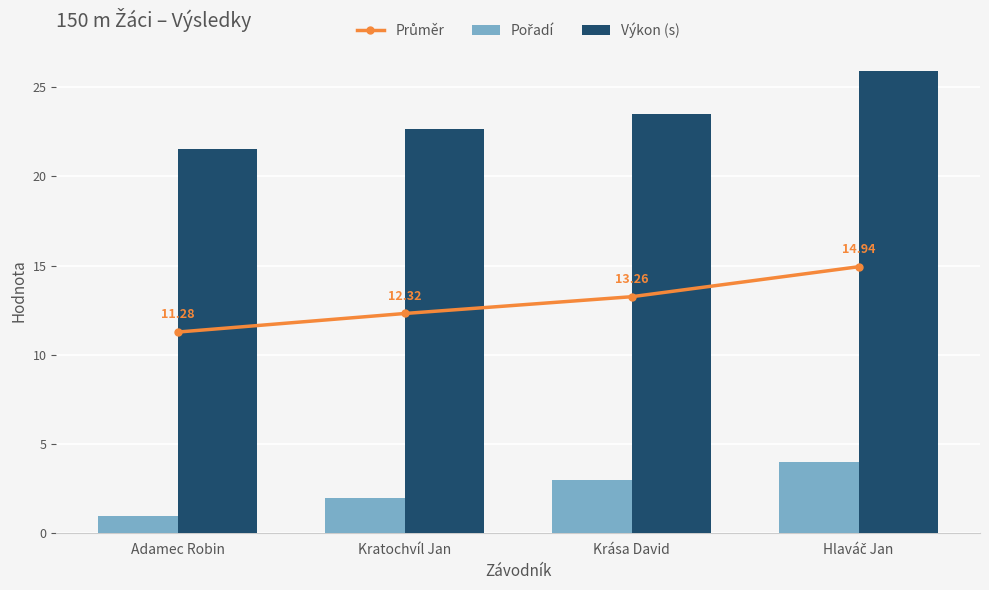

Which category has the highest value in the Průměr series?

Hlaváč Jan